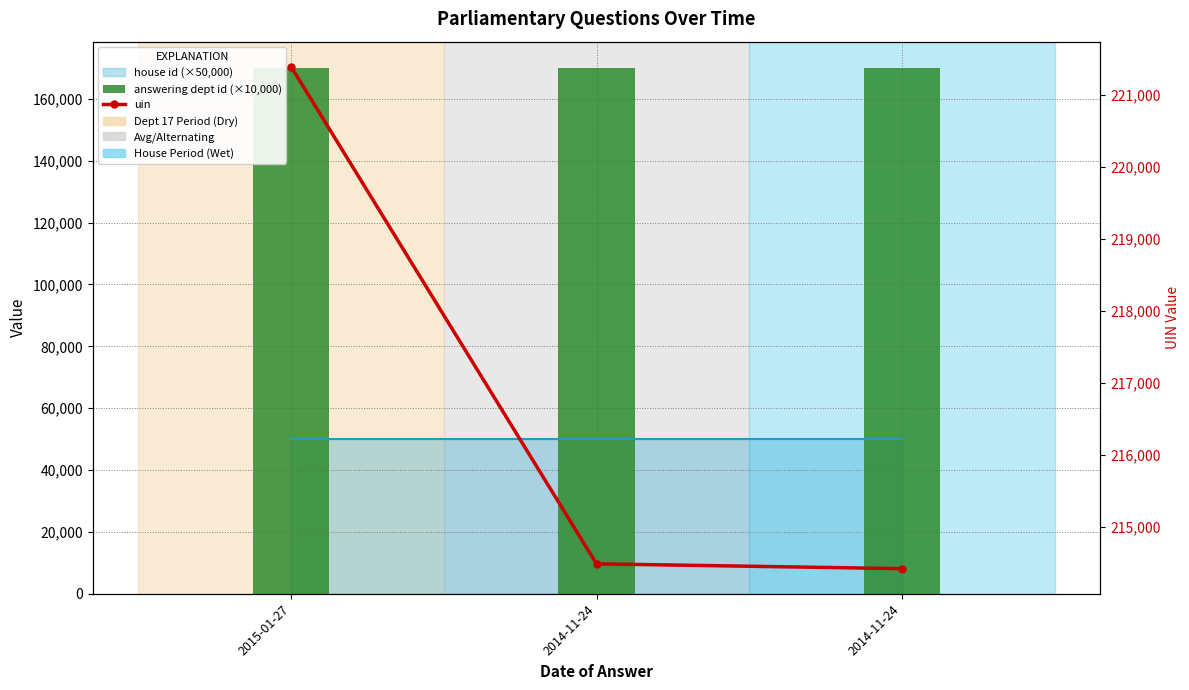

The value of answering dept id (×10,000) at 2015-01-27 is 170000. True or false?

True